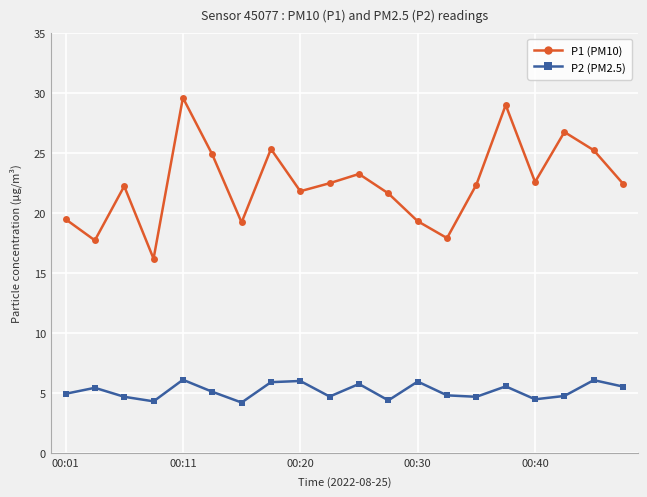

True or false: P1 (PM10) and P2 (PM2.5) cross at least once.

False